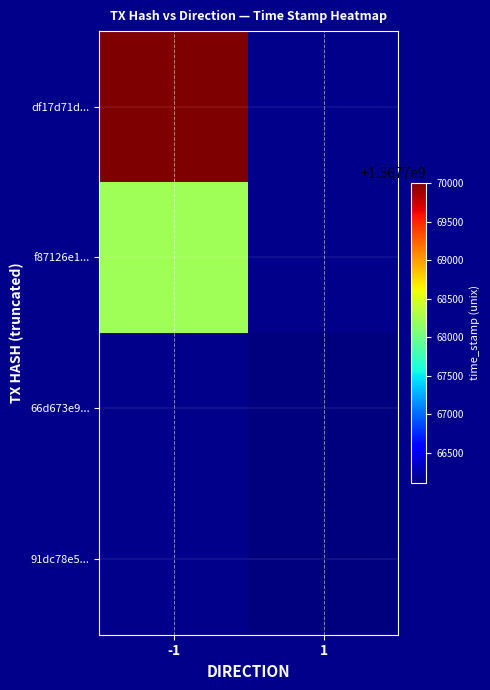

Which label corresponds to the smallest value in the chart?

1